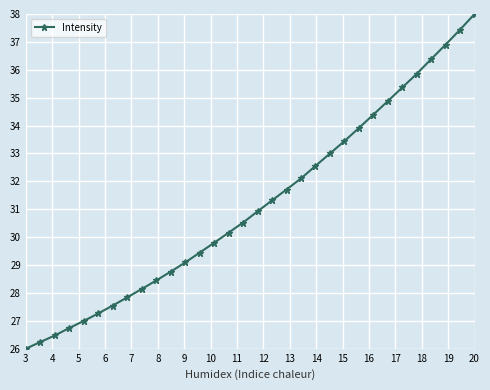

How many series are shown in this chart?

1